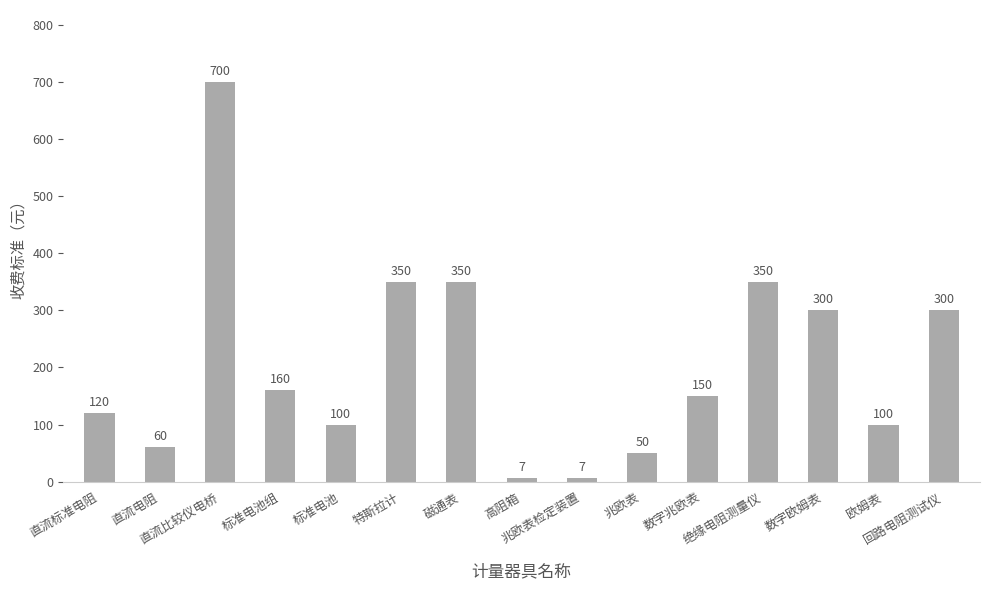

What is the difference between the second highest and minimum values?

343